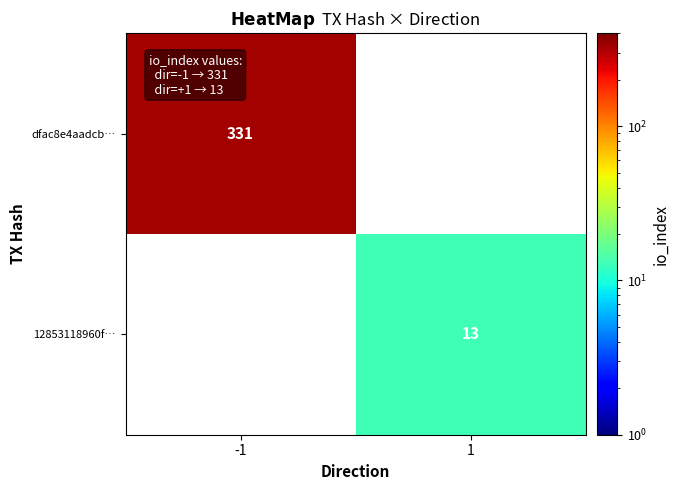

The value of 12853118960f… at 1 is 3. True or false?

False